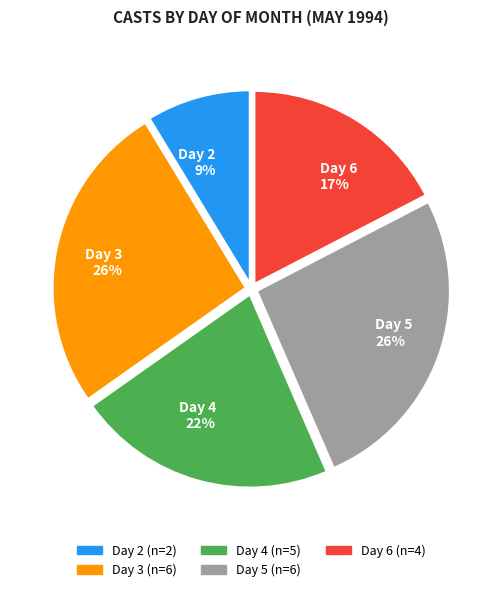

Combined, do Day 3 and Day 4 account for over 50%?

No